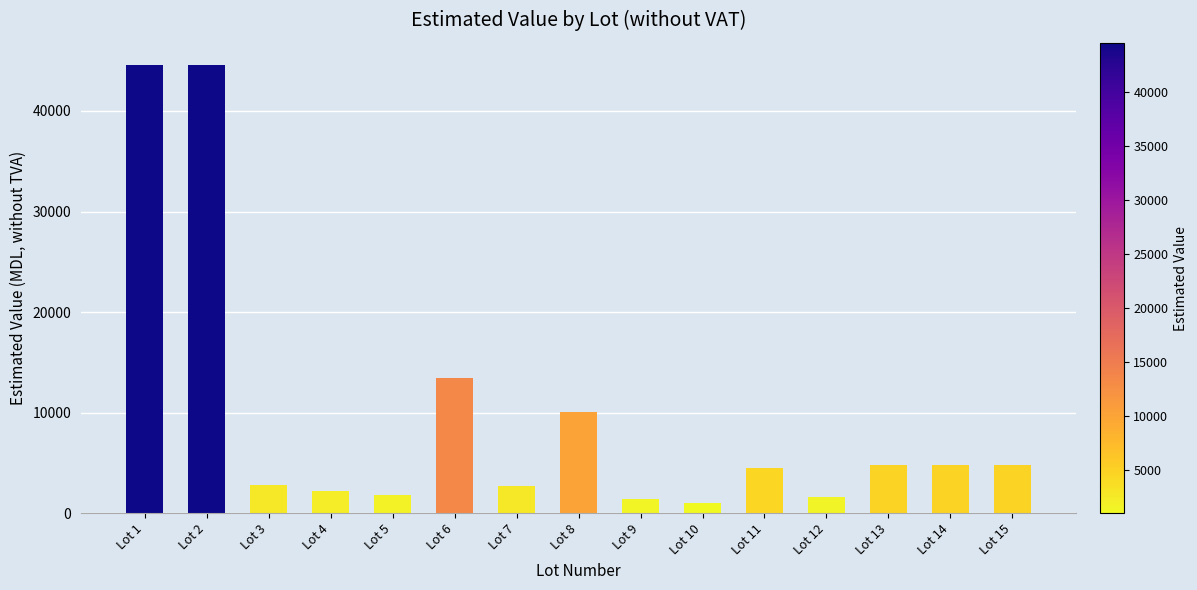

At which category does the chart reach its minimum across all series?

Lot 10